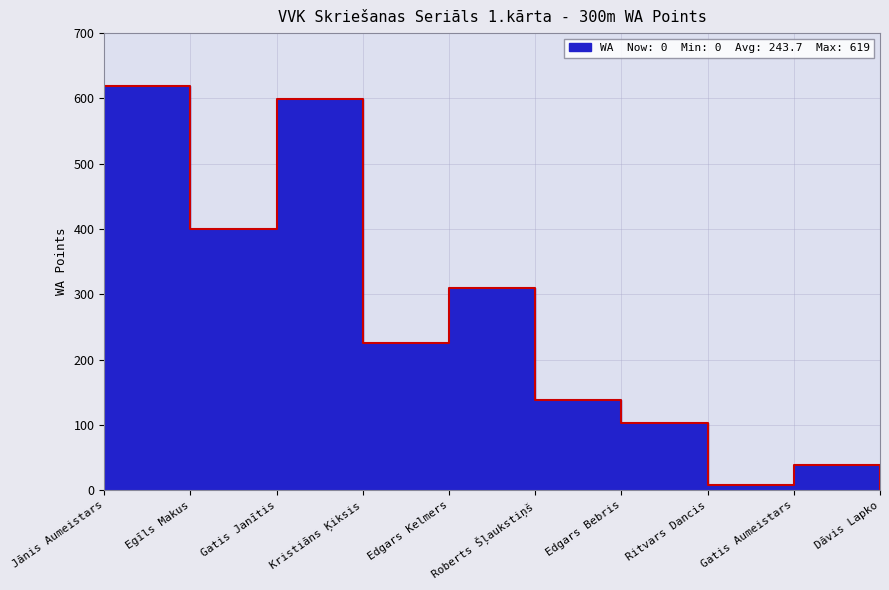

Reading left to right, list all the values displayed in this chart.

619	400	599	225	309	138	102	7	38	0